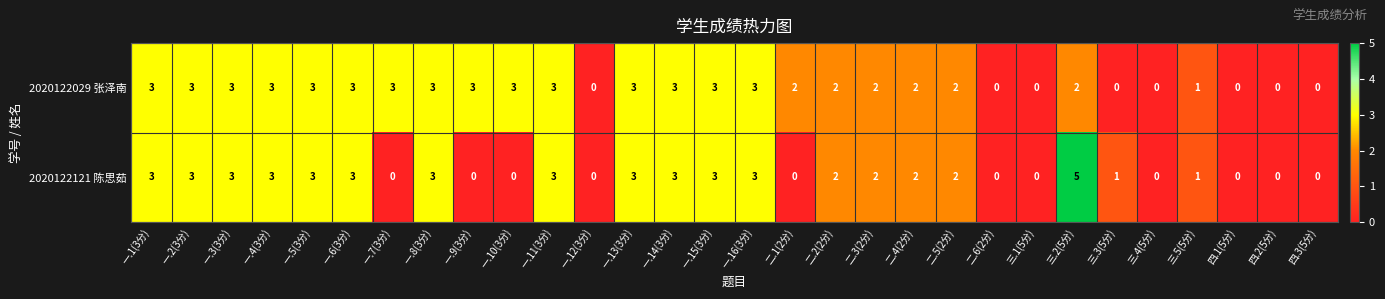

Is the value of 2020122121 陈思茹 at 一.15(3分) greater than the value of 2020122029 张泽南 at 三.2(5分)?

Yes